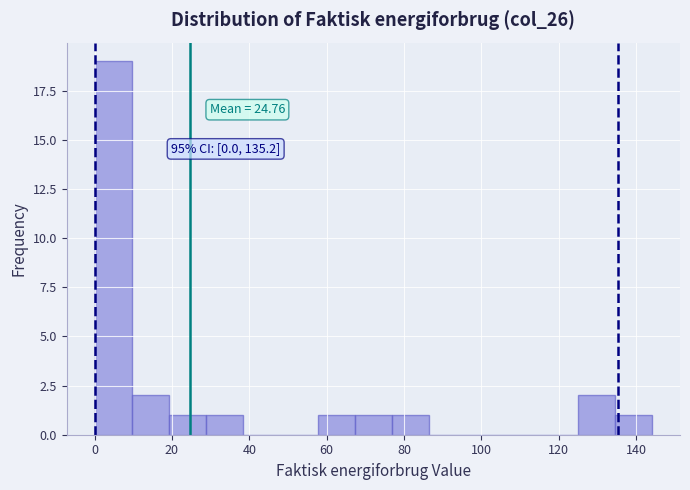

Which range on the x-axis has the tallest bar?

0 to 10